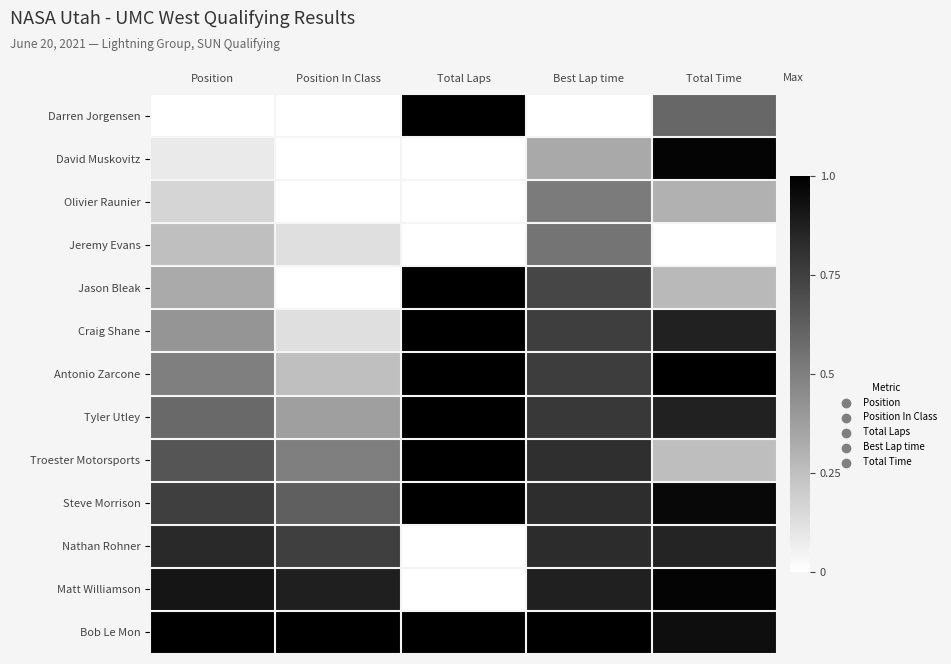

List the series in order of their peak value, lowest first.

Olivier Raunier, Jeremy Evans, Nathan Rohner, Matt Williamson, David Muskovitz, Darren Jorgensen, Jason Bleak, Craig Shane, Antonio Zarcone, Tyler Utley, Troester Motorsports, Steve Morrison, Bob Le Mon